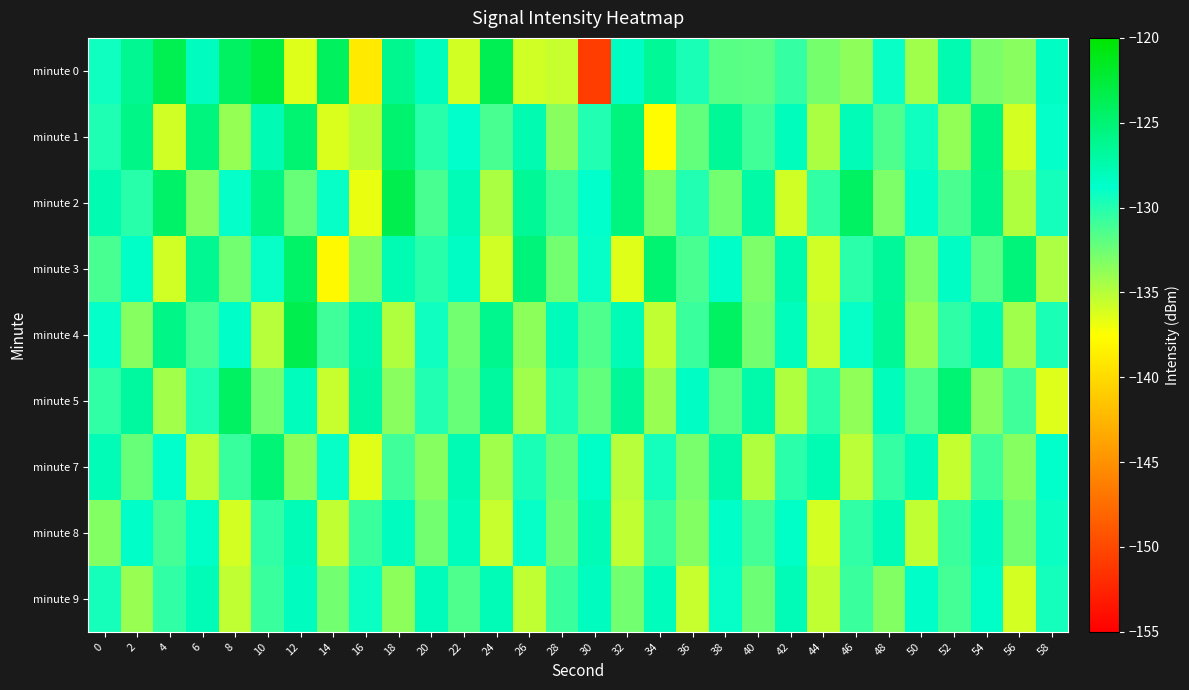

What is the total value across all series at 40?

-1181.4